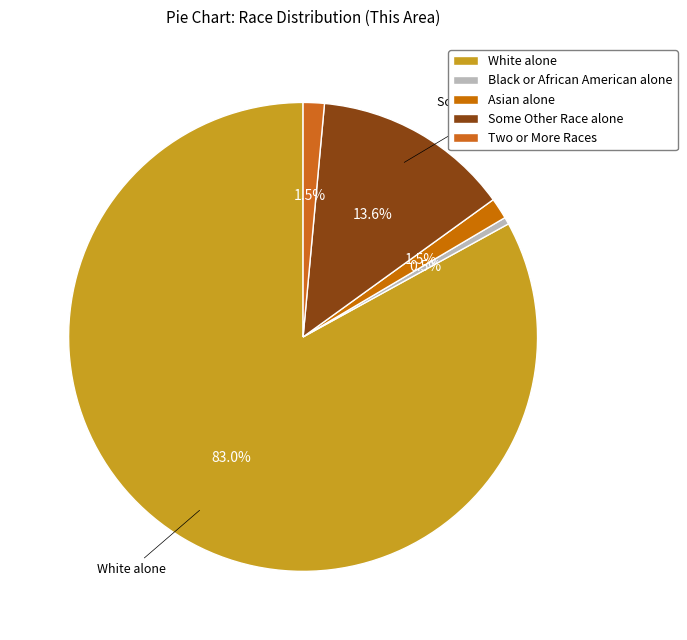

Is there any slice that represents more than half of the pie?

Yes